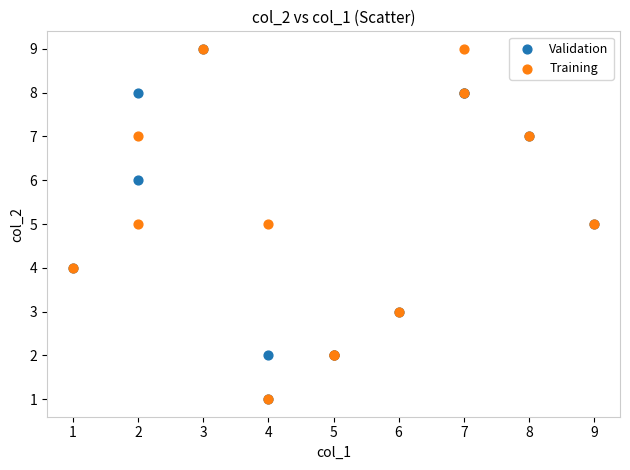

What are all the series names shown in the legend?

Validation, Training